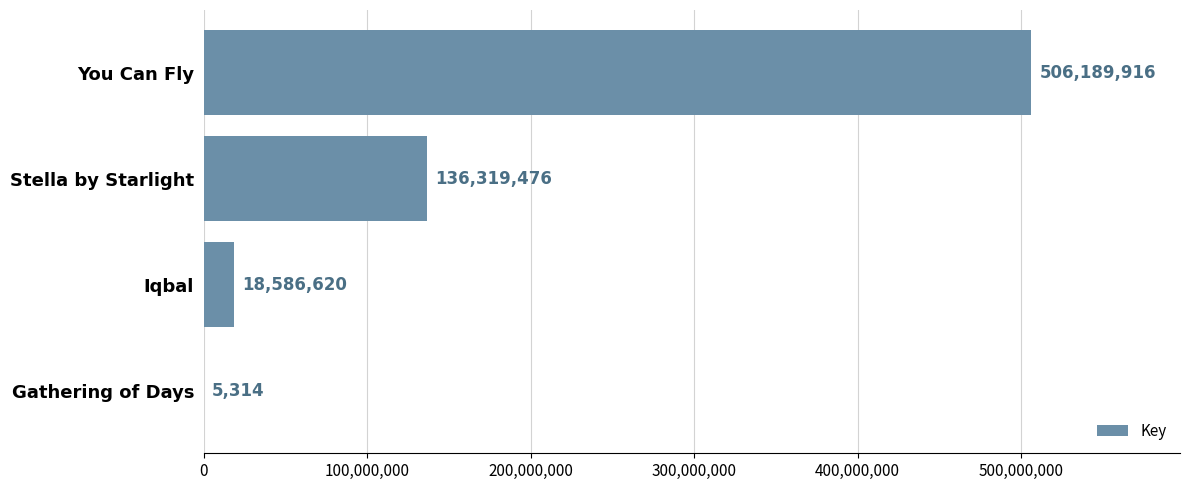

Are the bars grouped side by side (vs. stacked)?

No